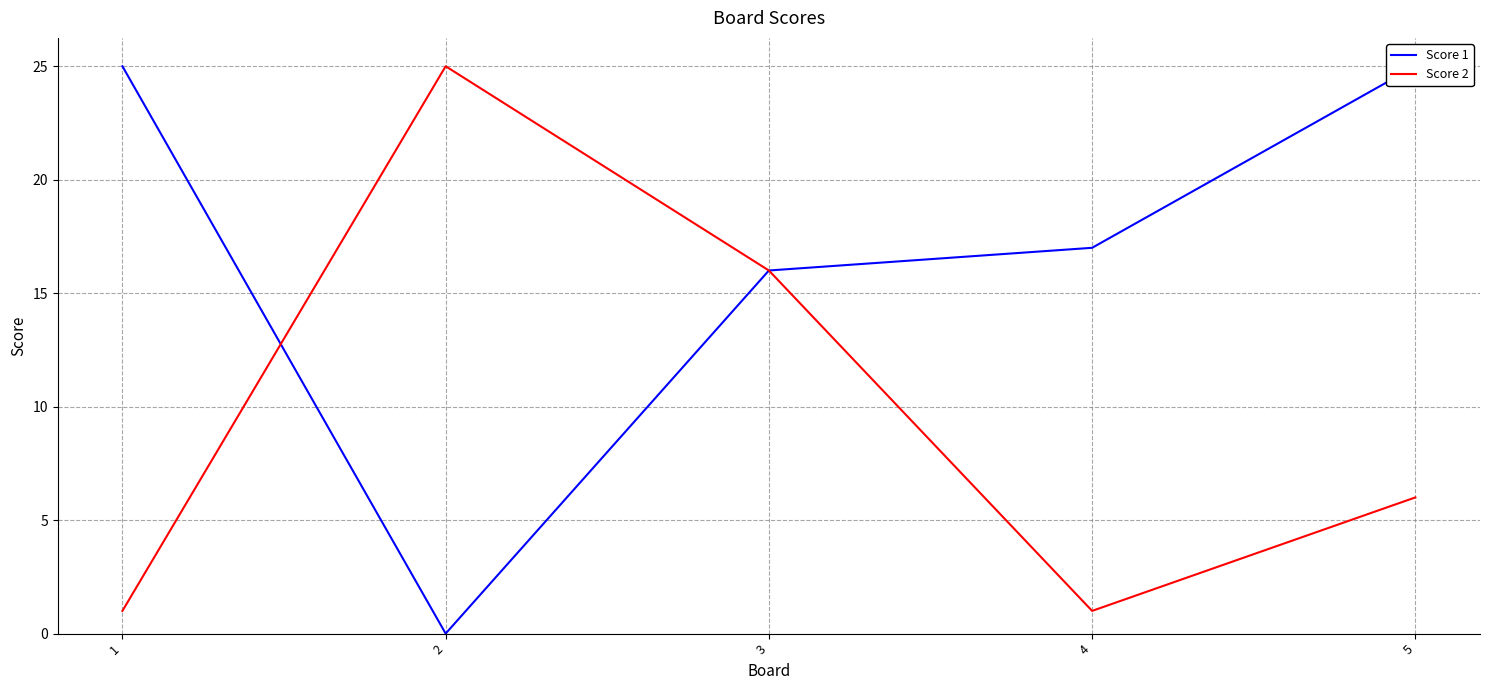

List the series in order of their overall mean, lowest first.

Score 2, Score 1